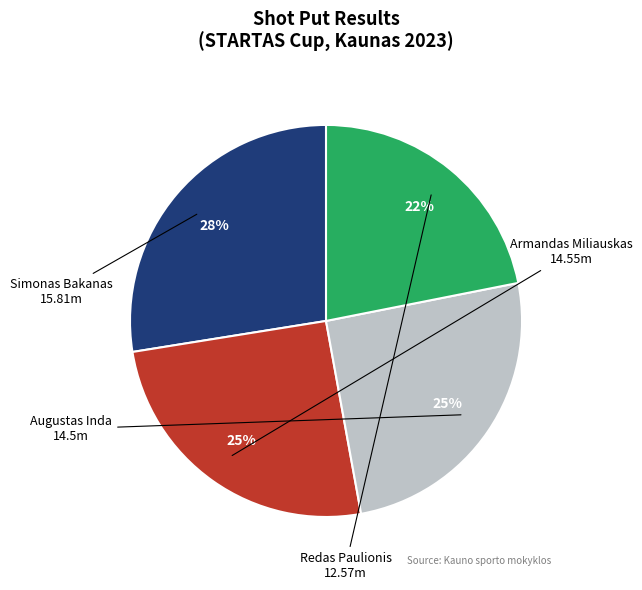

Does any single category account for the majority?

No